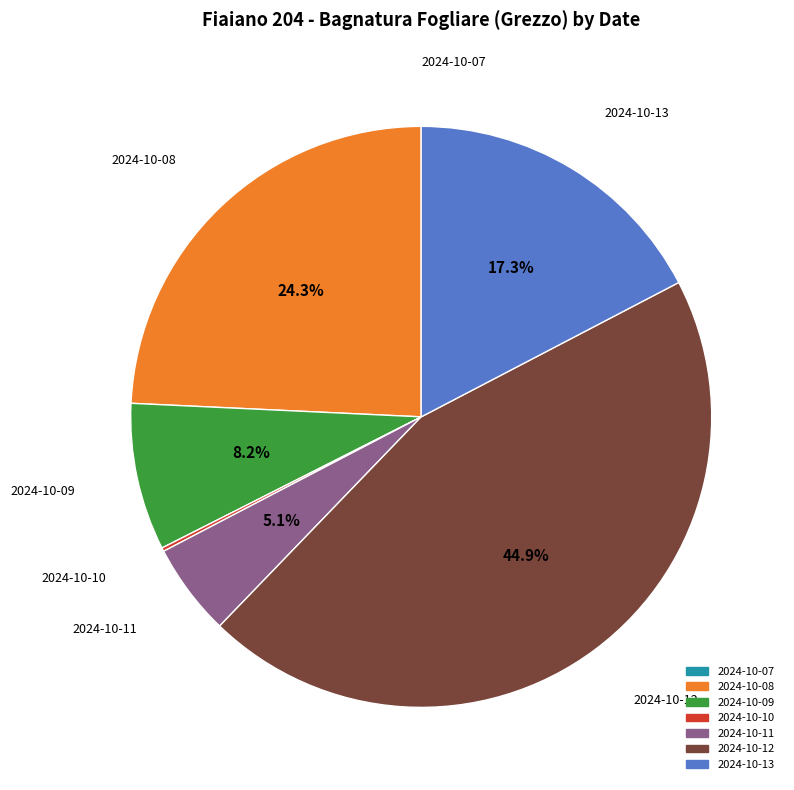

Does 2024-10-12 represent more than half of the total?

No